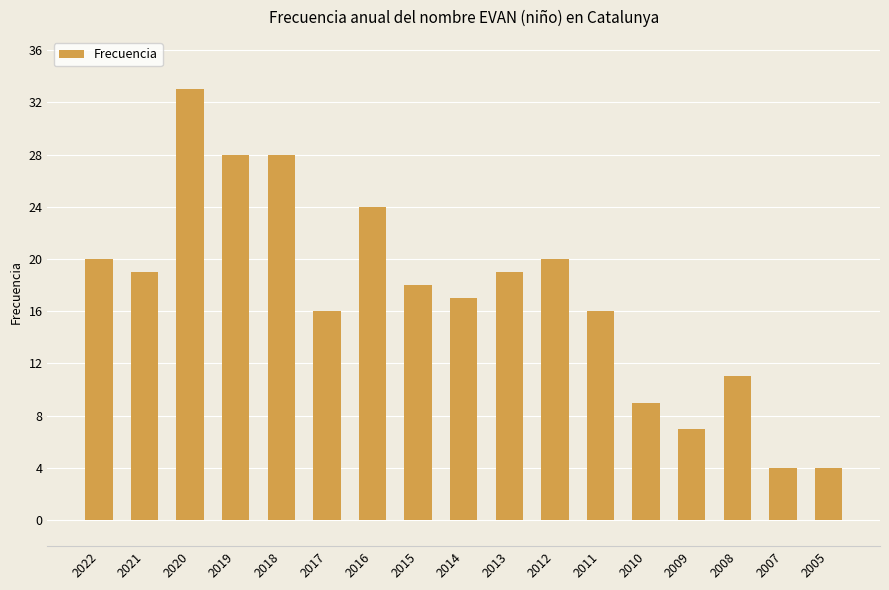

What is the minimum value shown in the chart?

4